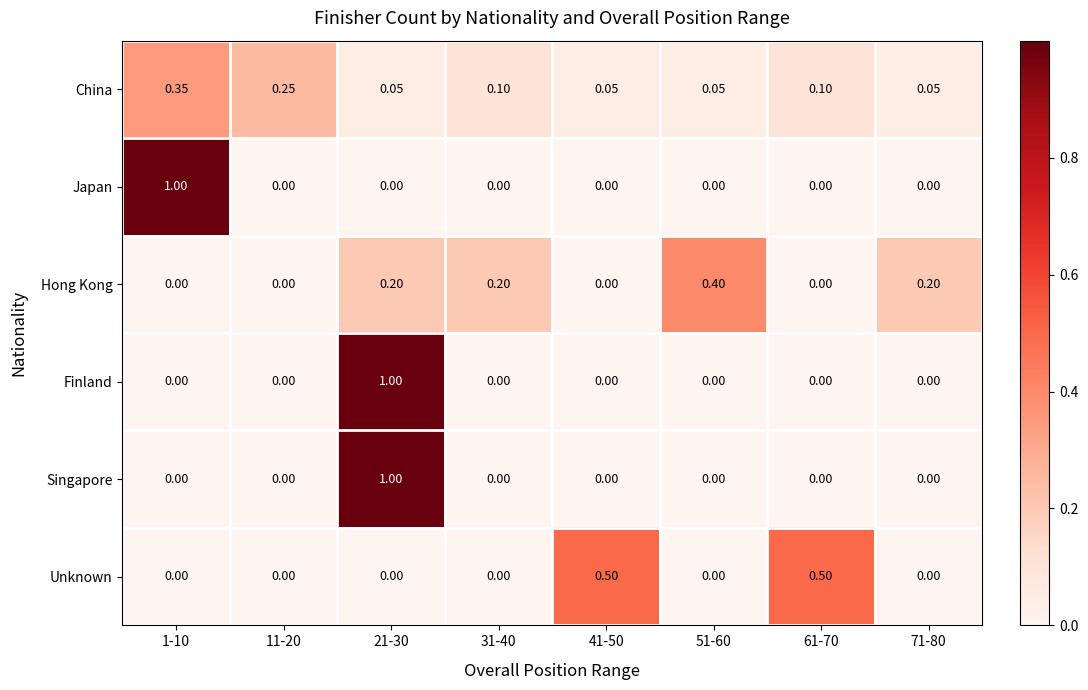

Which series changed the most between 41-50 and 61-70?

China